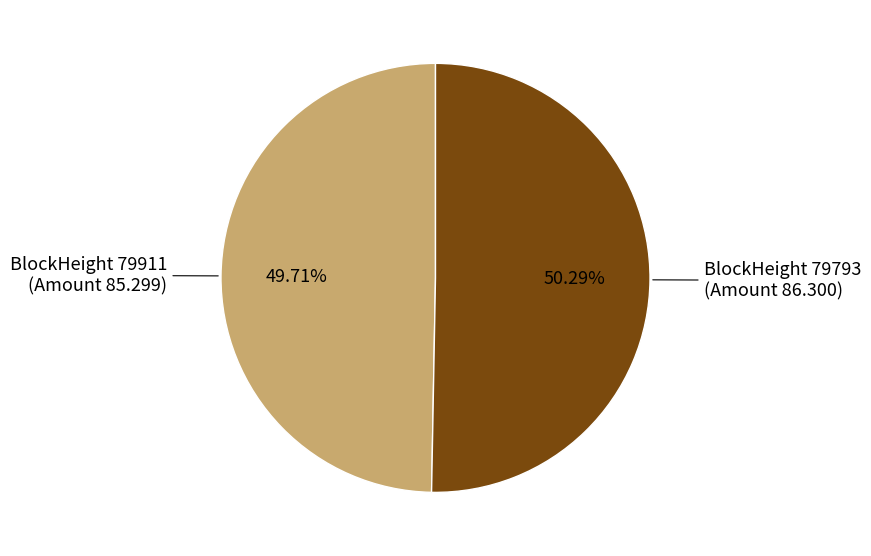

Is there a majority slice in this chart?

Yes